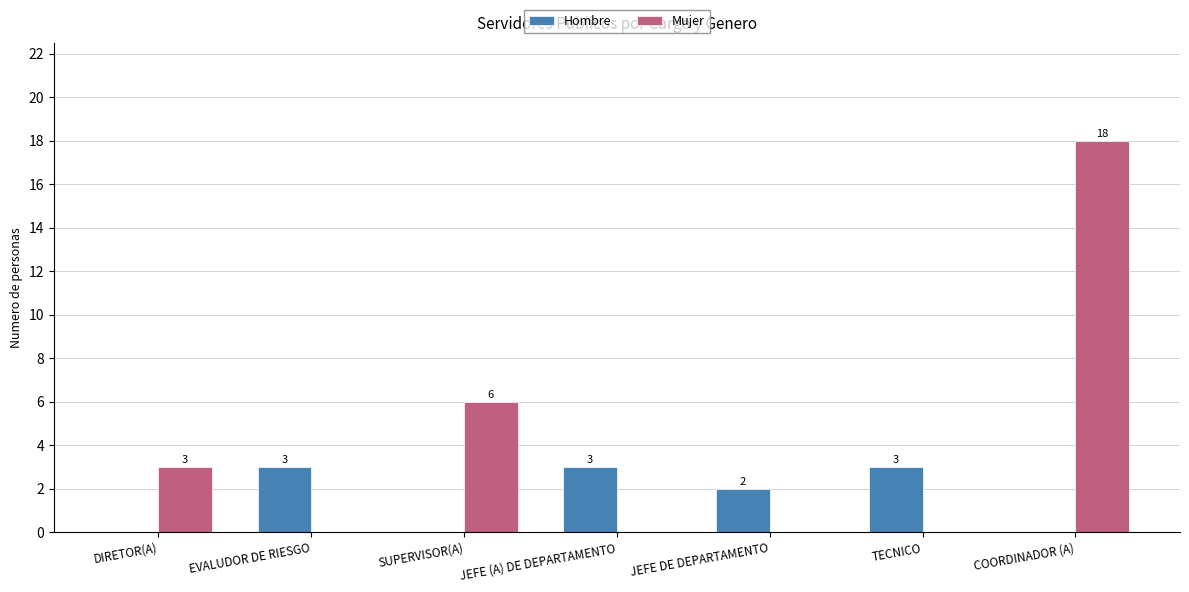

At which label is Mujer closest to 9?

SUPERVISOR(A)